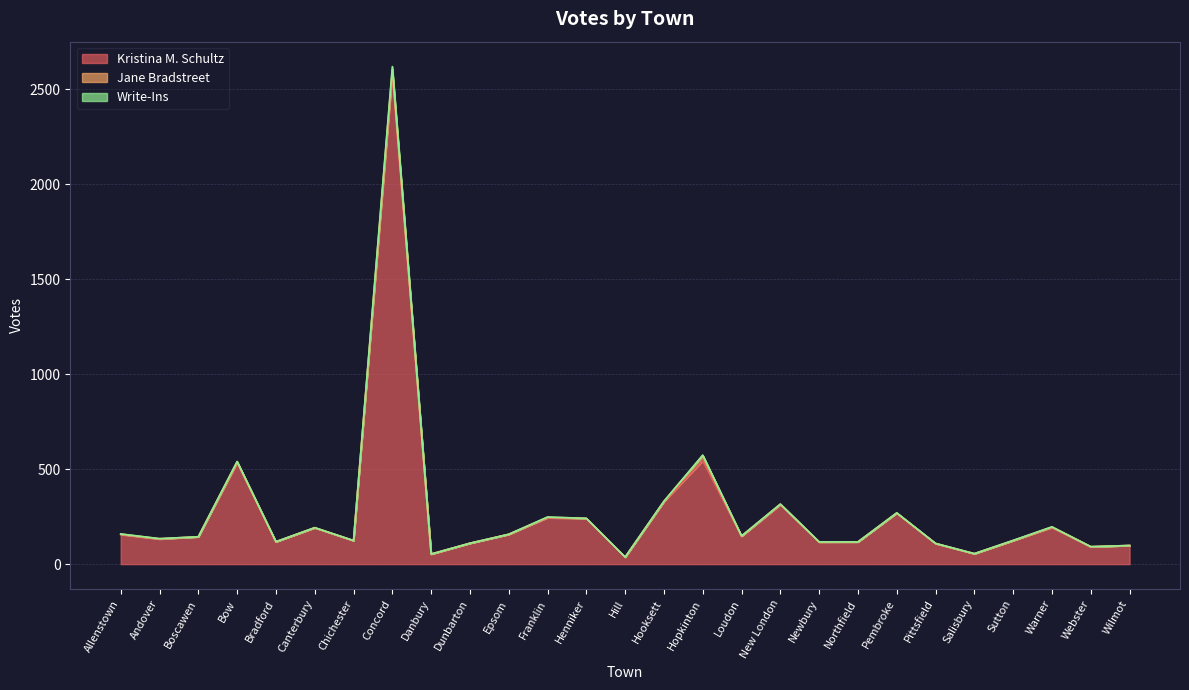

What is the maximum value for Kristina M. Schultz?

2584